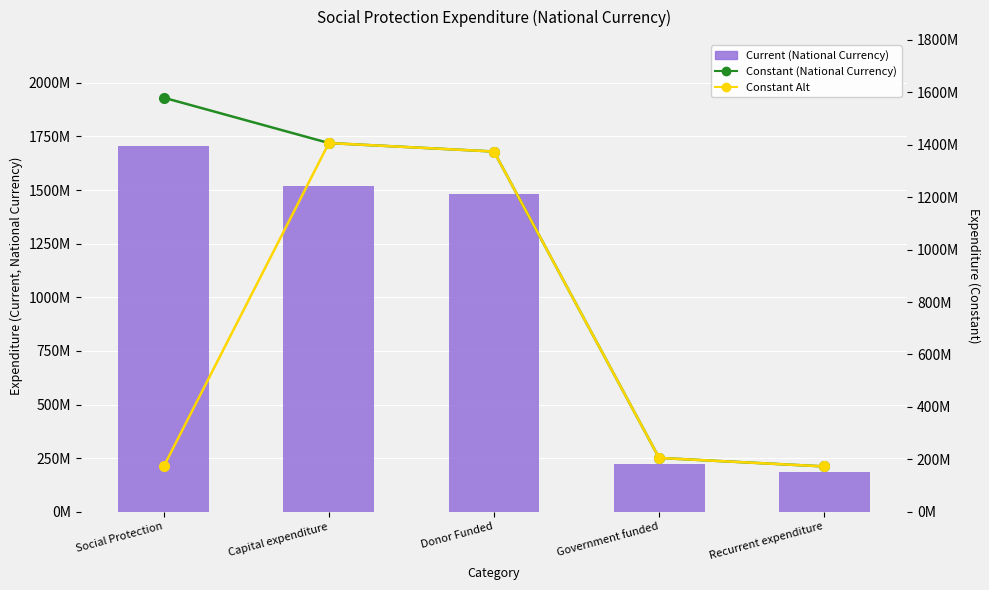

What is the sum of the Constant Alt values at Donor Funded and Government funded?

1579482260.0